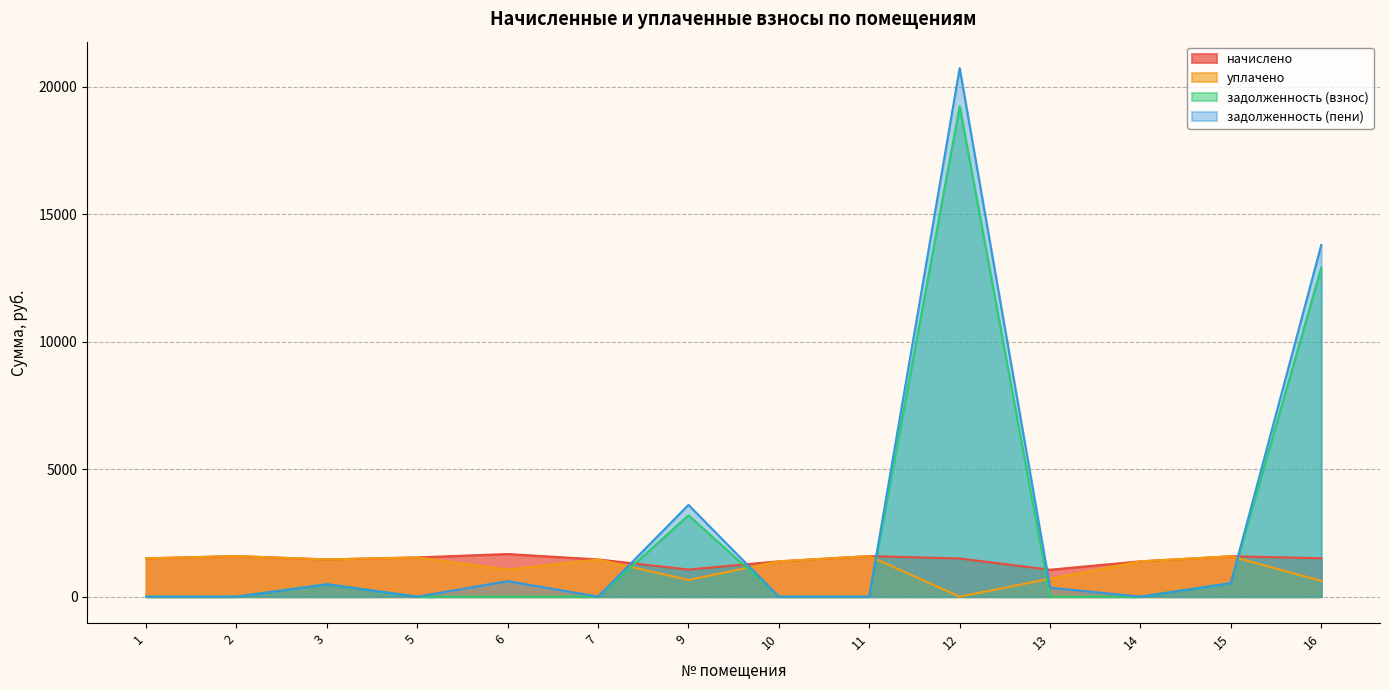

At which category does начислено reach its first local valley?

3